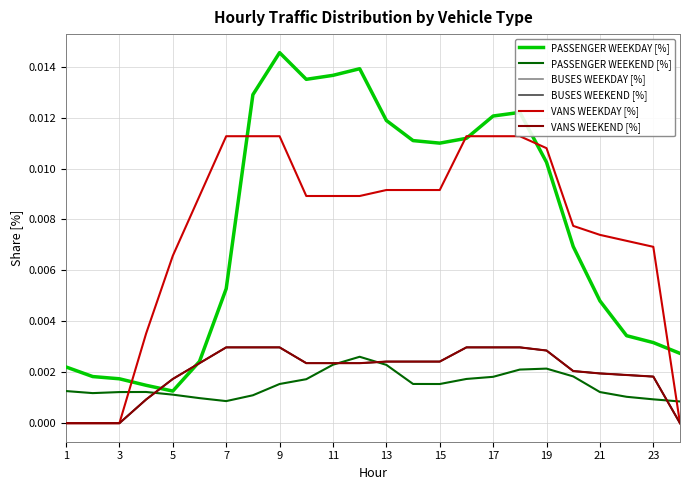

Between 17 and 23, which is larger?

17